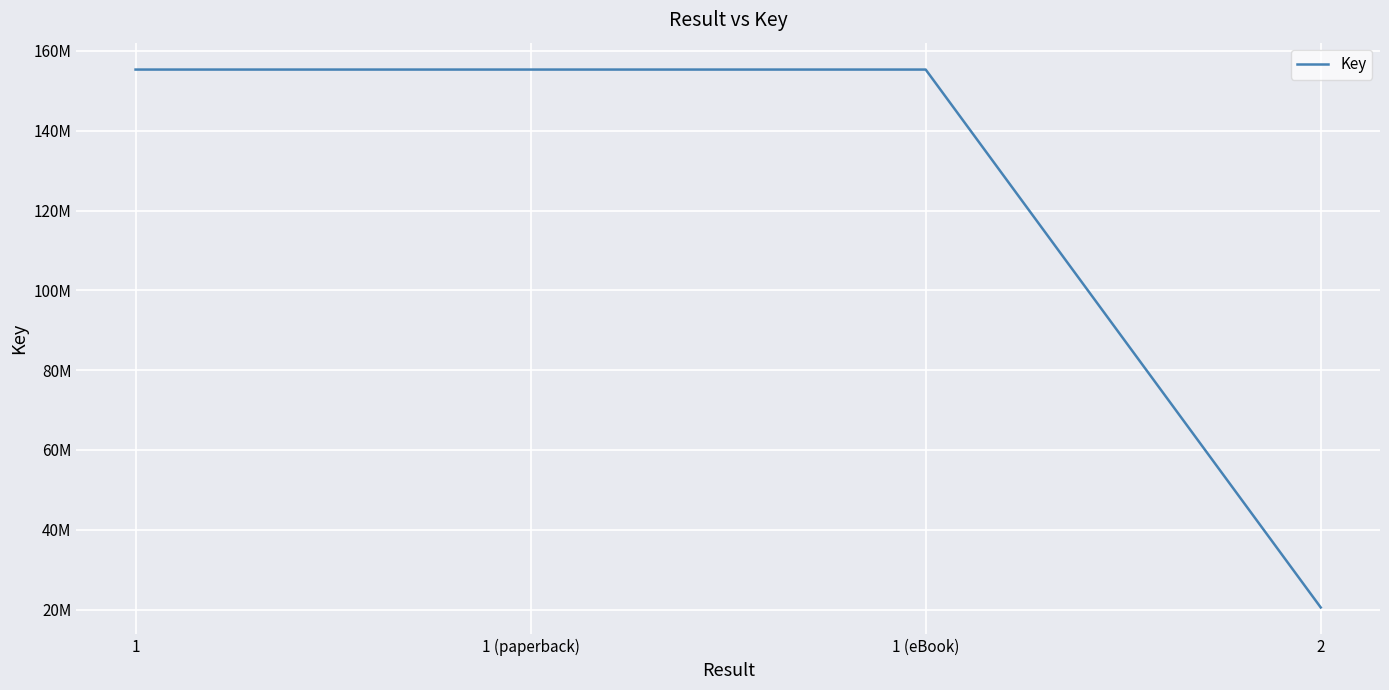

Reading left to right, list all the values displayed in this chart.

155334545	155334545	155334545	20539217